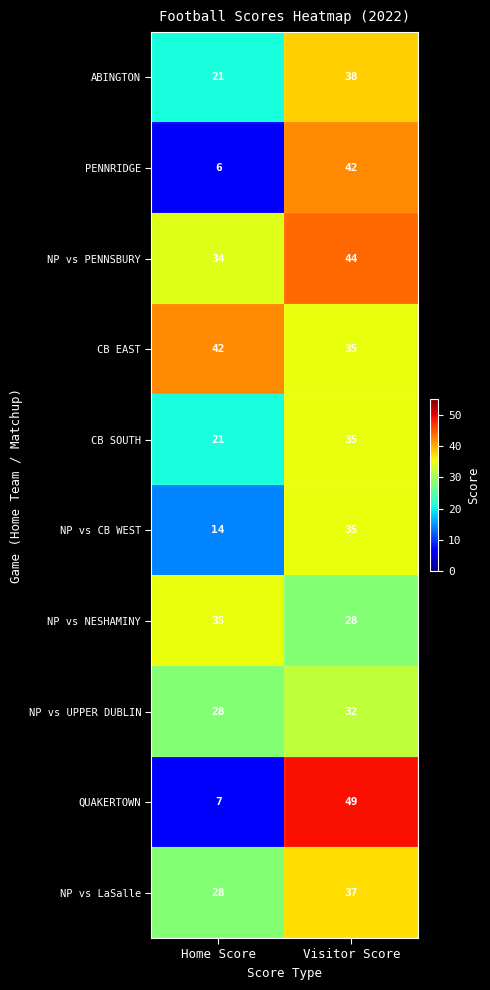

Where is NP vs LaSalle nearest to the value 32?

Home Score